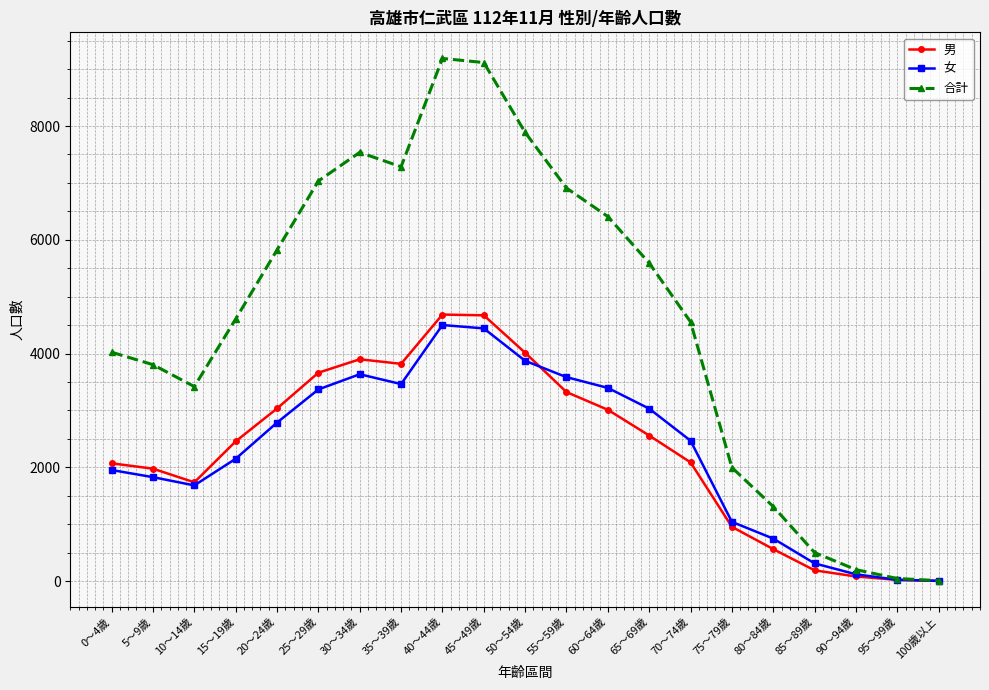

What is the label of the 8th point from the right?

65～69歲